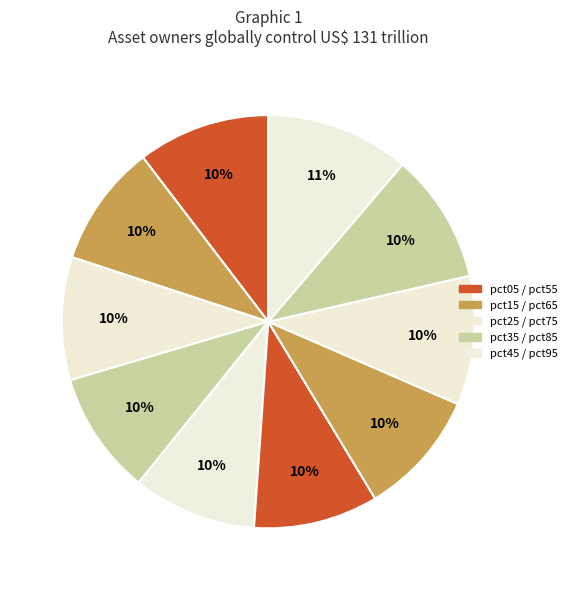

Is there a majority slice in this chart?

No